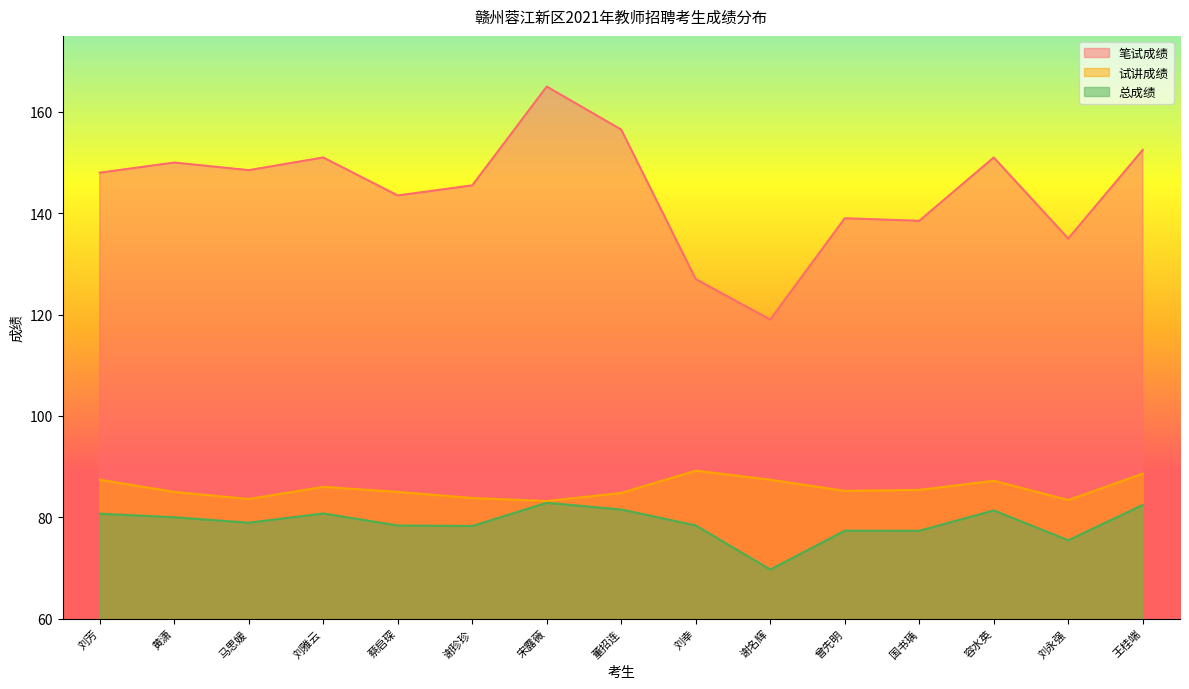

Reading right to left, what are all the values shown in this chart?

笔试成绩: 152.5	135.0	151.0	138.5	139.0	119.0	127.0	156.5	165.0	145.5	143.5	151.0	148.5	150.0	148.0
试讲成绩: 88.6	83.4	87.2	85.4	85.2	87.4	89.2	84.8	83.2	83.8	85.0	86.0	83.6	85.0	87.4
总成绩: 82.4	75.5	81.3	77.3	77.3	69.7	78.4	81.5	82.8	78.3	78.4	80.8	78.9	80.0	80.7